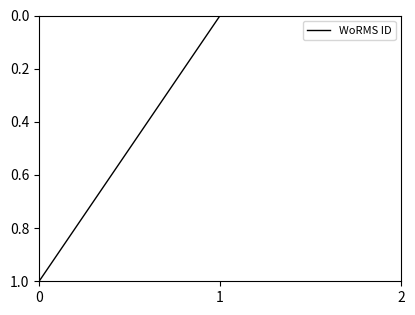

The chart shows a value of 0.0 at 2. True or false?

True